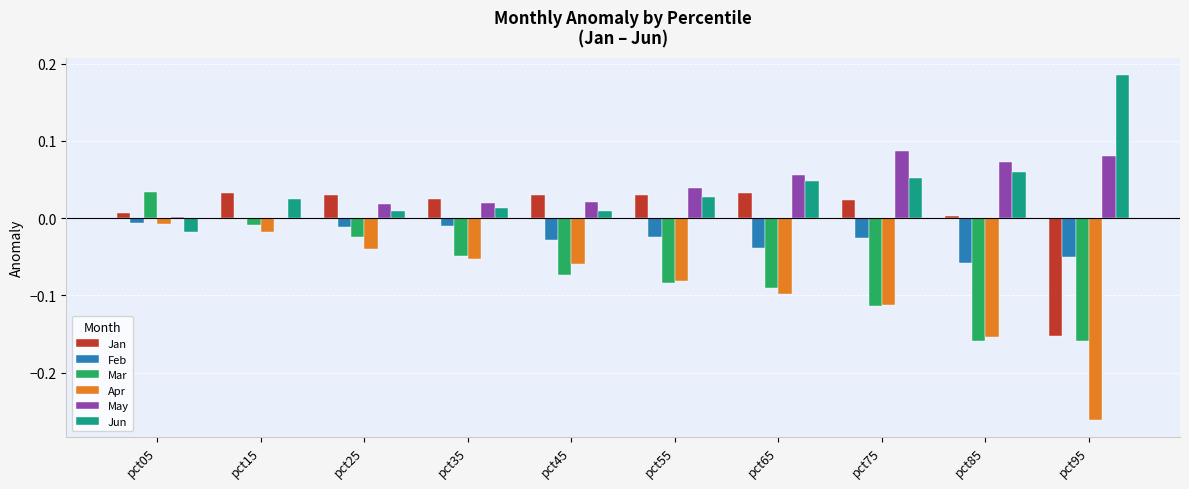

Is the value of Jun at pct95 greater than the value of Jan at pct95?

Yes